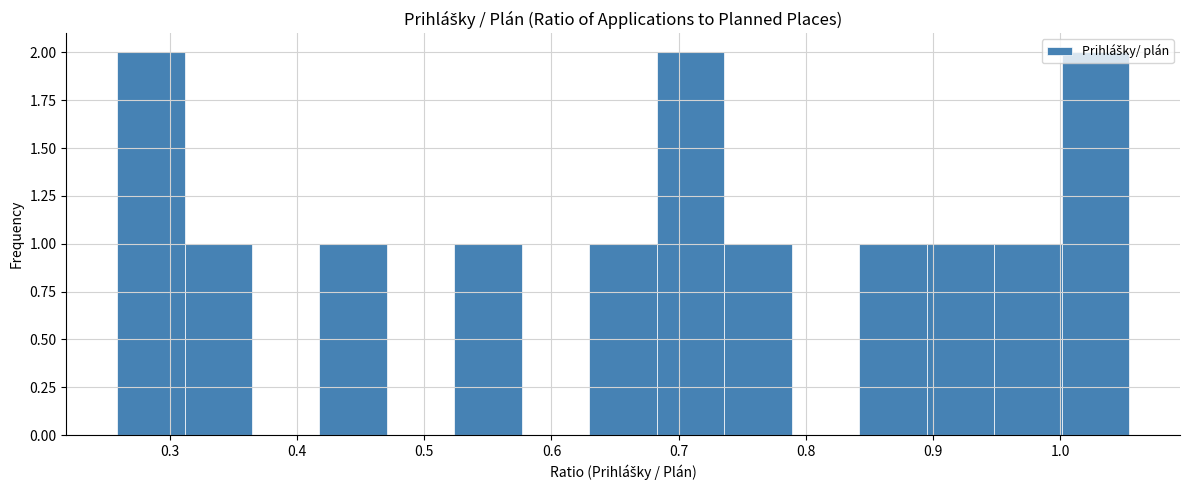

Reading left to right, list every bar in this chart as the range it spans on the x-axis followed by its height. Neither the bar edges nor the heights are printed on the chart, so give them approximately, as read against the axes.

0.26 to 0.31: 2
0.31 to 0.36: 1
0.36 to 0.42: 0
0.42 to 0.47: 1
0.47 to 0.52: 0
0.52 to 0.58: 1
0.58 to 0.63: 0
0.63 to 0.68: 1
0.68 to 0.74: 2
0.74 to 0.79: 1
0.79 to 0.84: 0
0.84 to 0.90: 1
0.90 to 0.95: 1
0.95 to 1.00: 1
1.00 to 1.05: 2